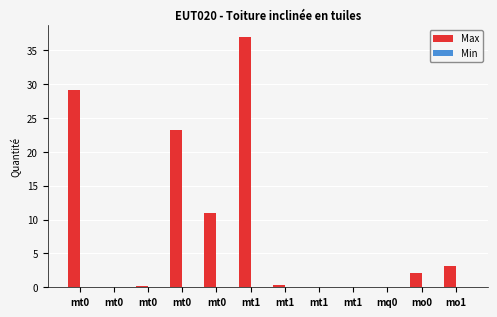

Which series changed the most between mt1 and mt1?

Max